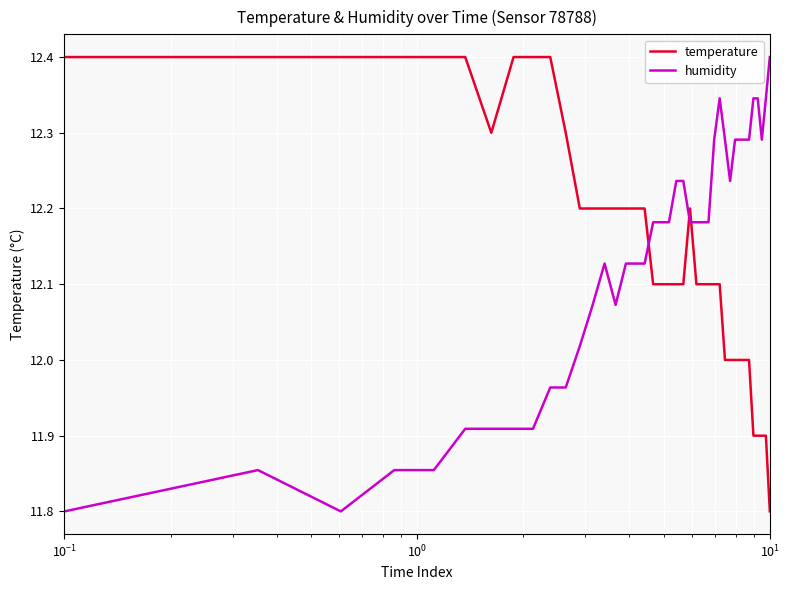

What is the smallest value displayed?

11.8